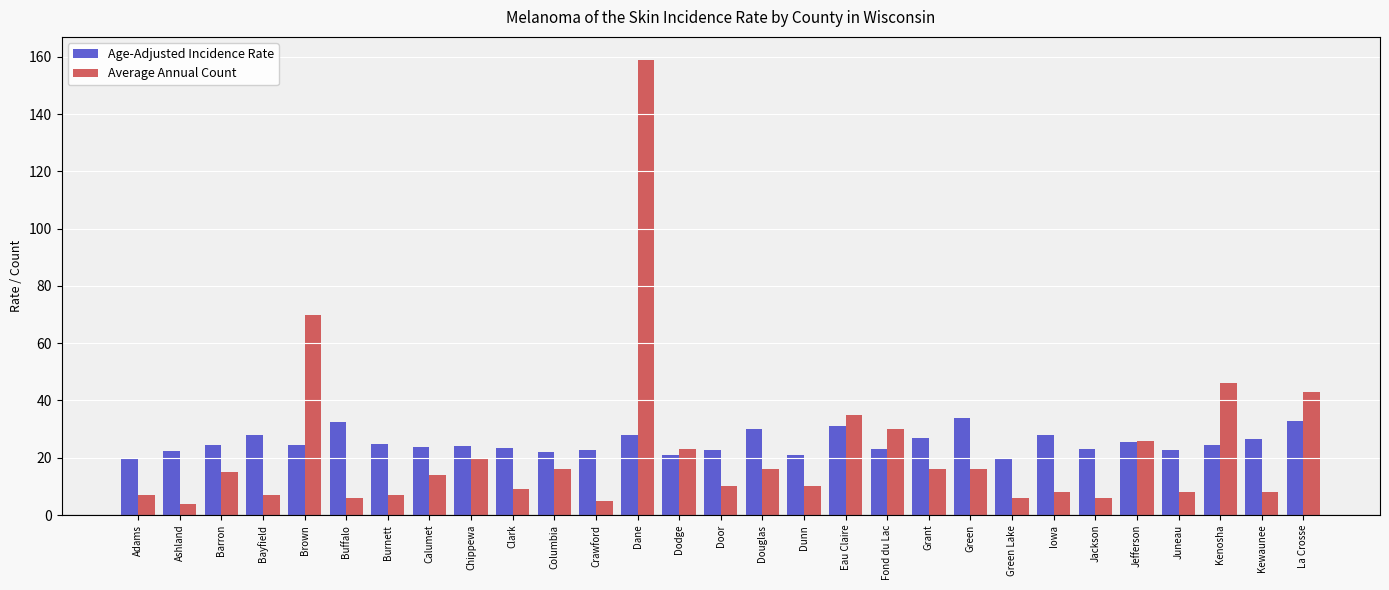

What is the sum of all Average Annual Count values?

646.0